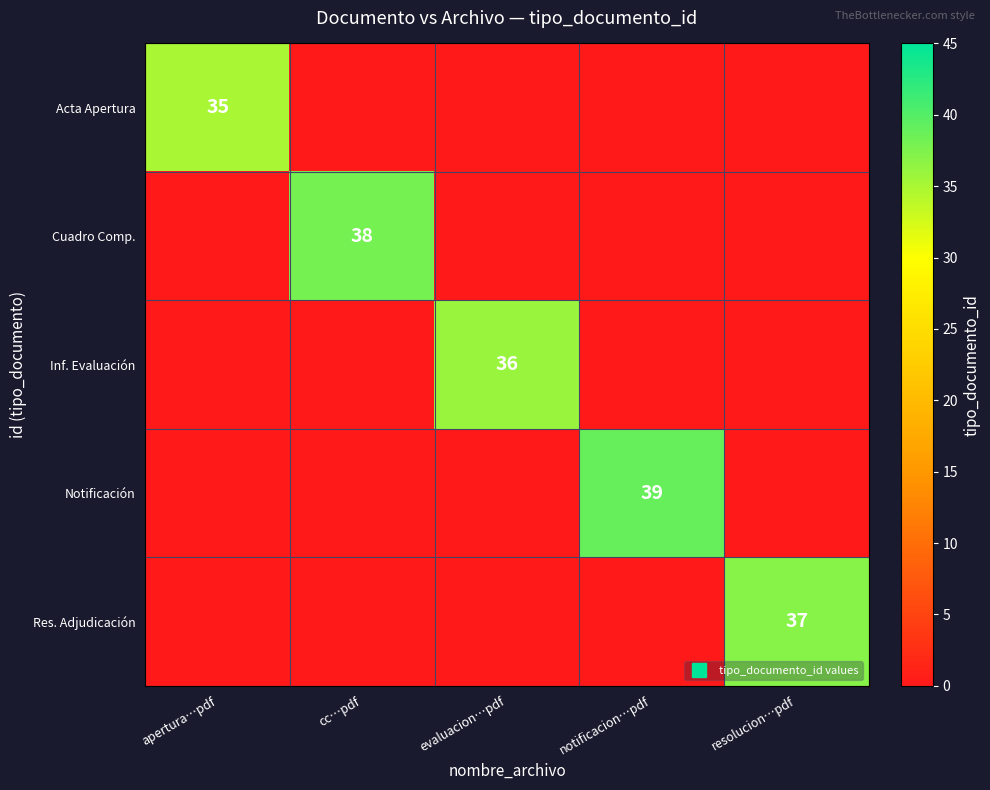

Between evaluacion…pdf and notificacion…pdf, which series saw the biggest shift?

Notificación